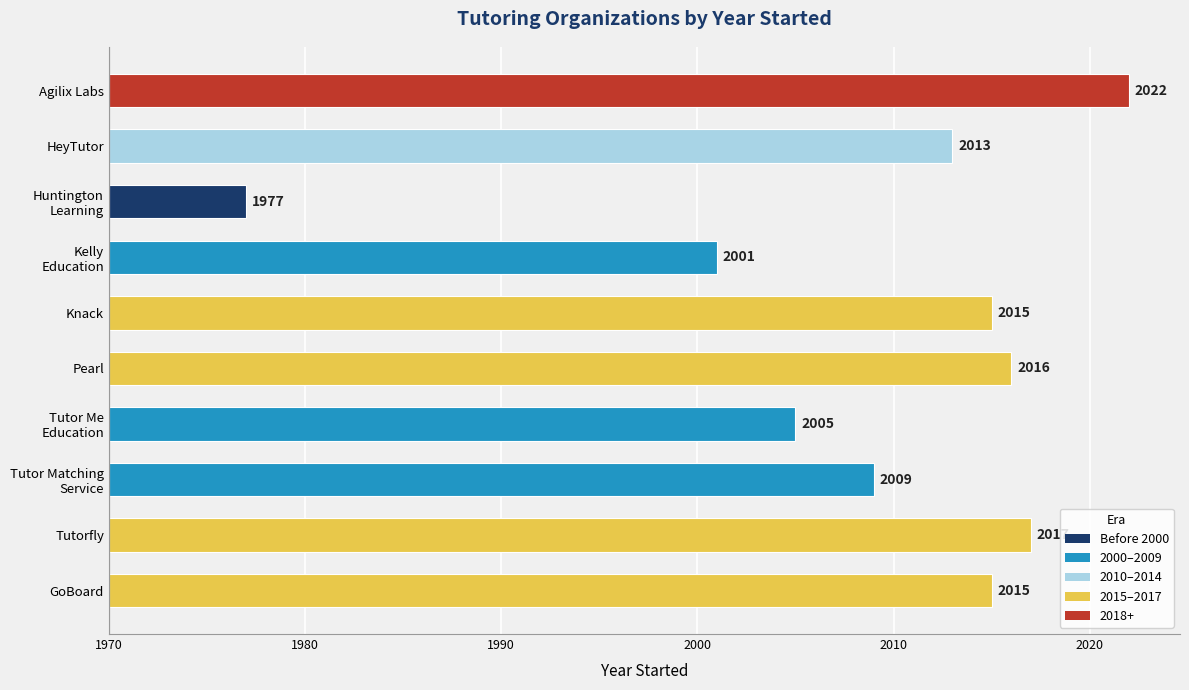

Does the chart contain any negative values?

No